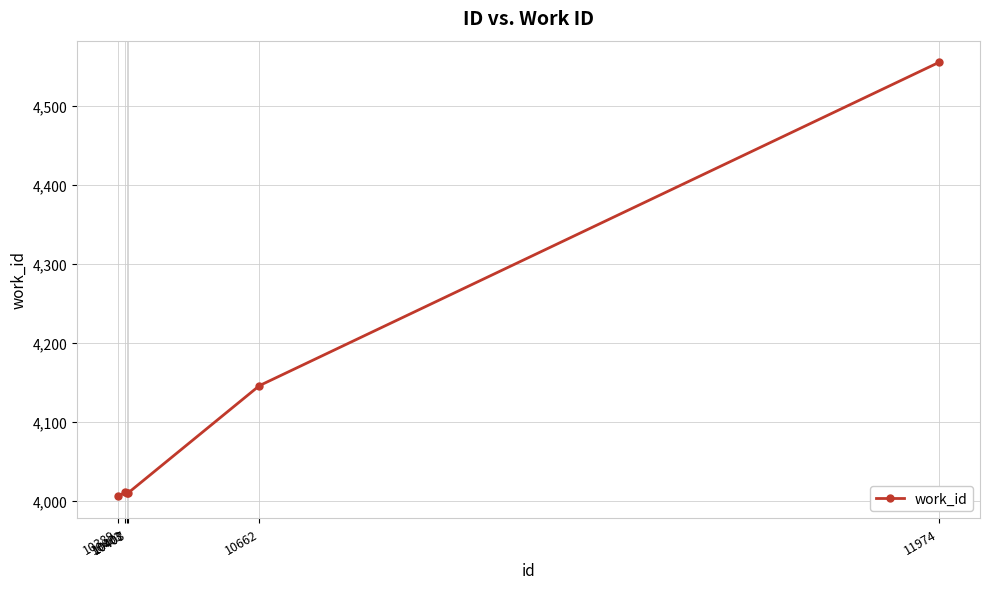

What is the average value?

4123